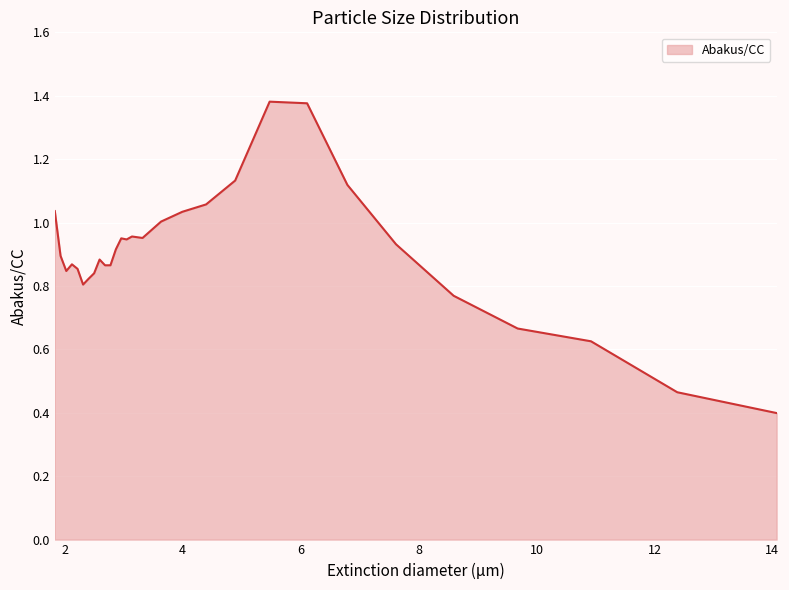

What is the smallest value displayed?

0.4